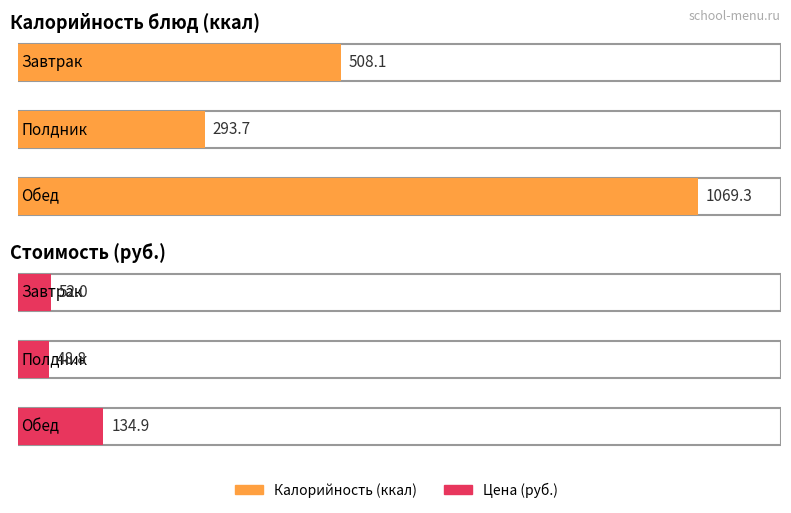

Reading left to right, list all the values displayed in this chart.

Калорийность: 508.1	293.7	1069.3
Цена: 52.0	48.8	134.9